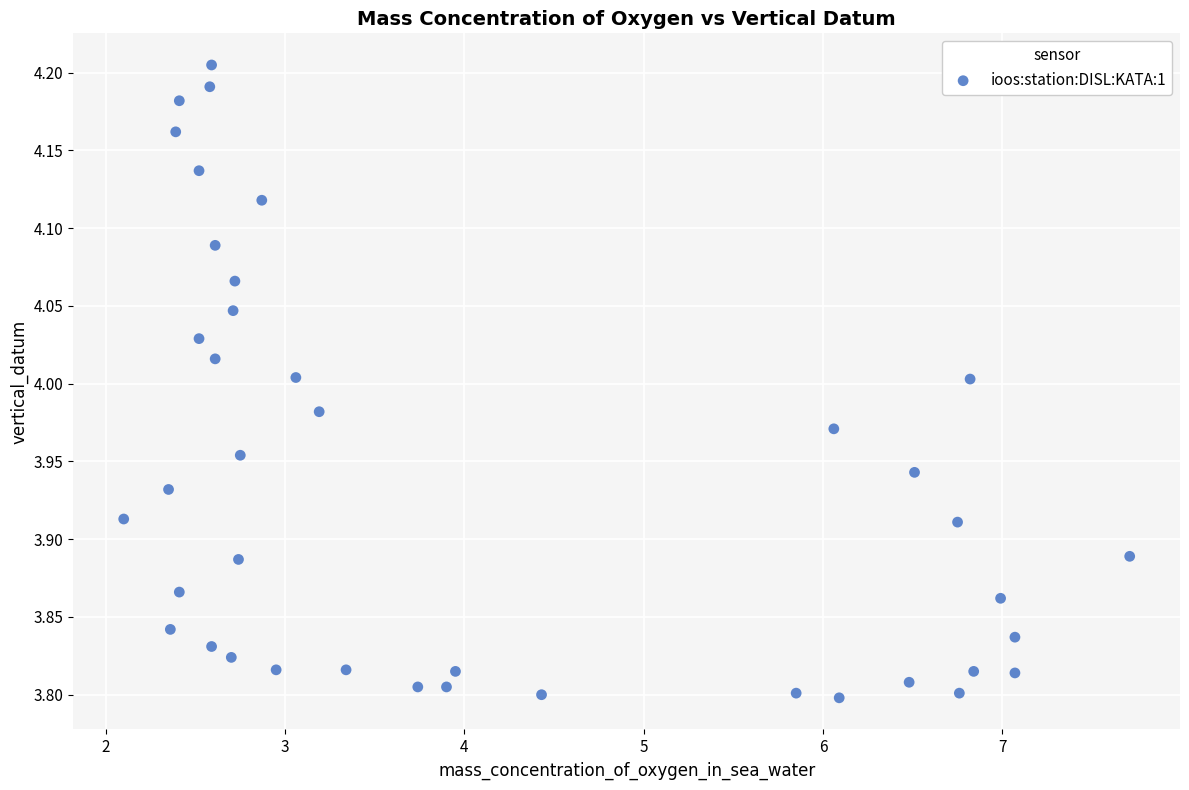

What is the range of X values (max minus min)?

5.6